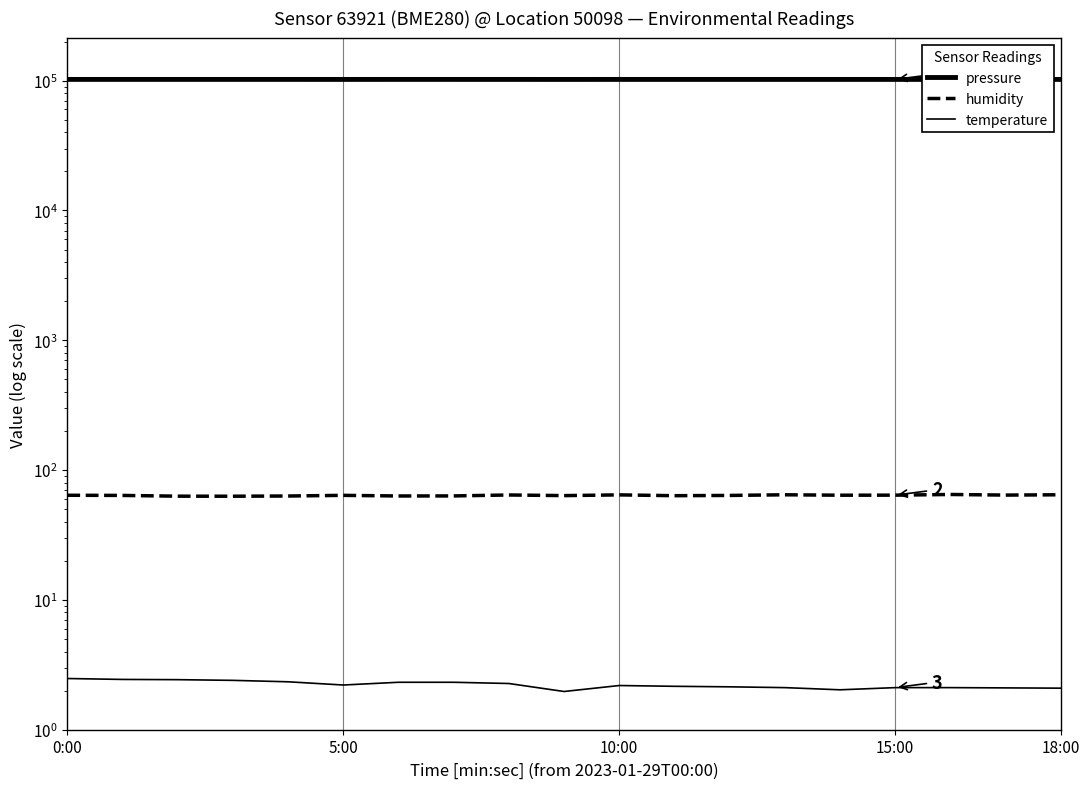

Which series has the widest spread of values?

pressure